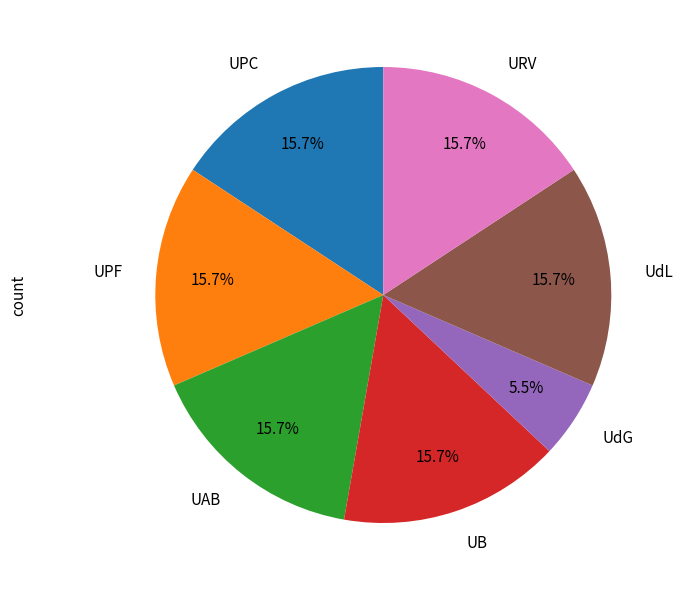

Which slice is the smallest?

UdG